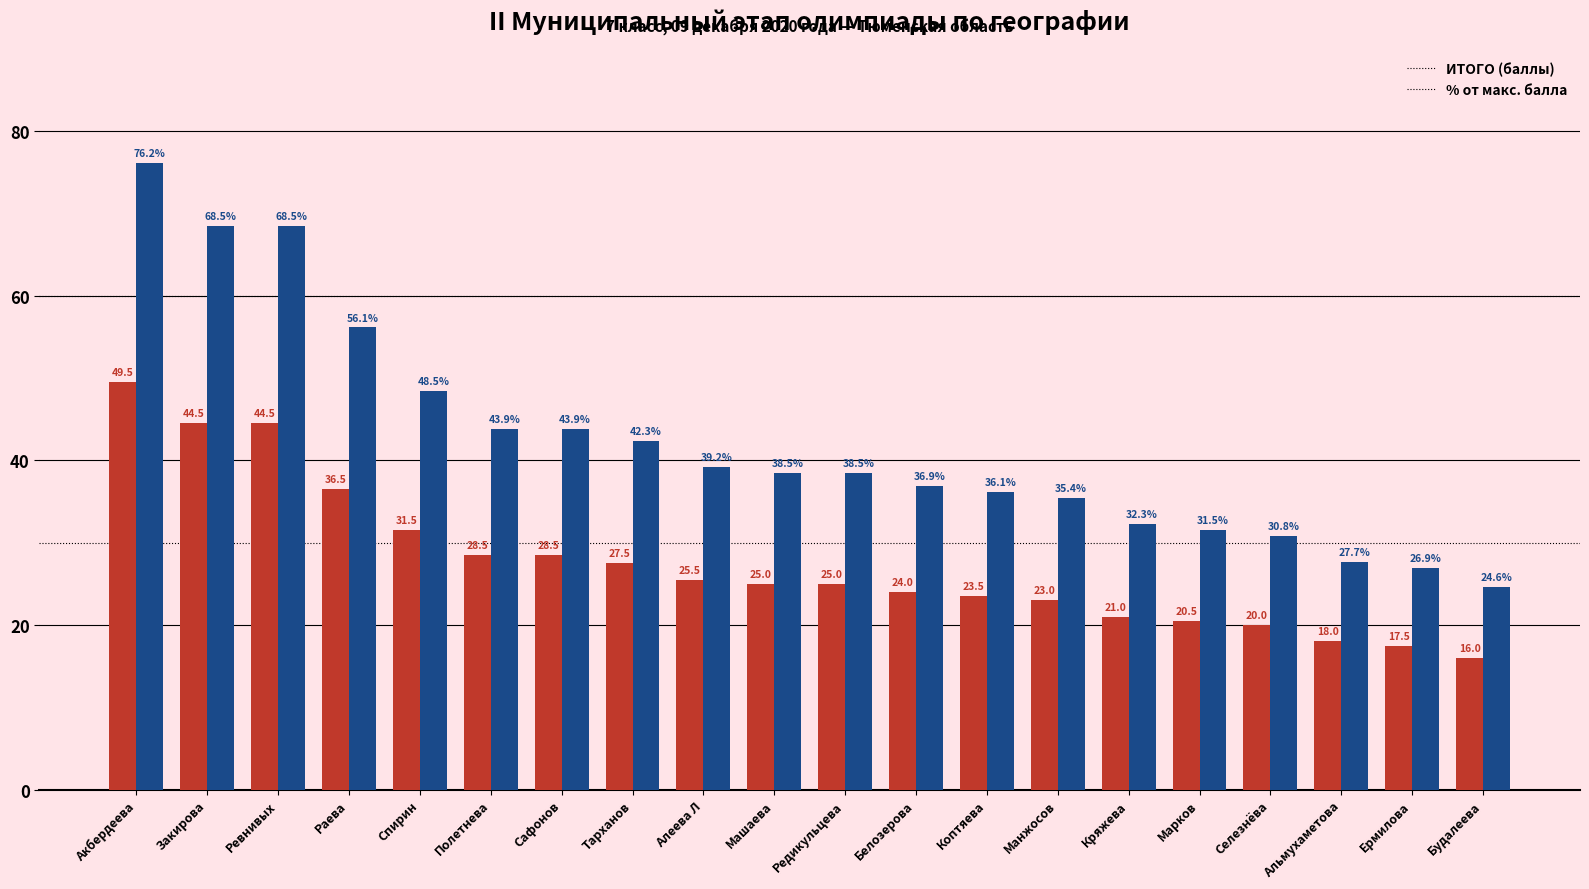

What is the total value across all series at Акбердеева?

125.7